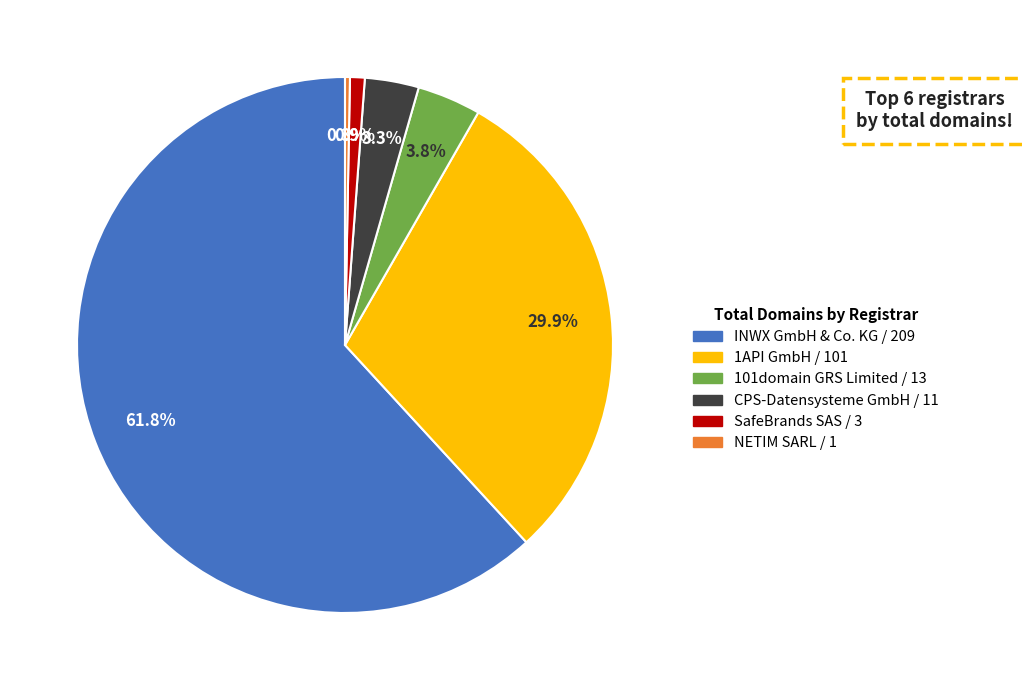

Rank the categories by value from lowest to highest.

NETIM SARL, SafeBrands SAS, CPS-Datensysteme GmbH, 101domain GRS Limited, 1API GmbH, INWX GmbH & Co. KG